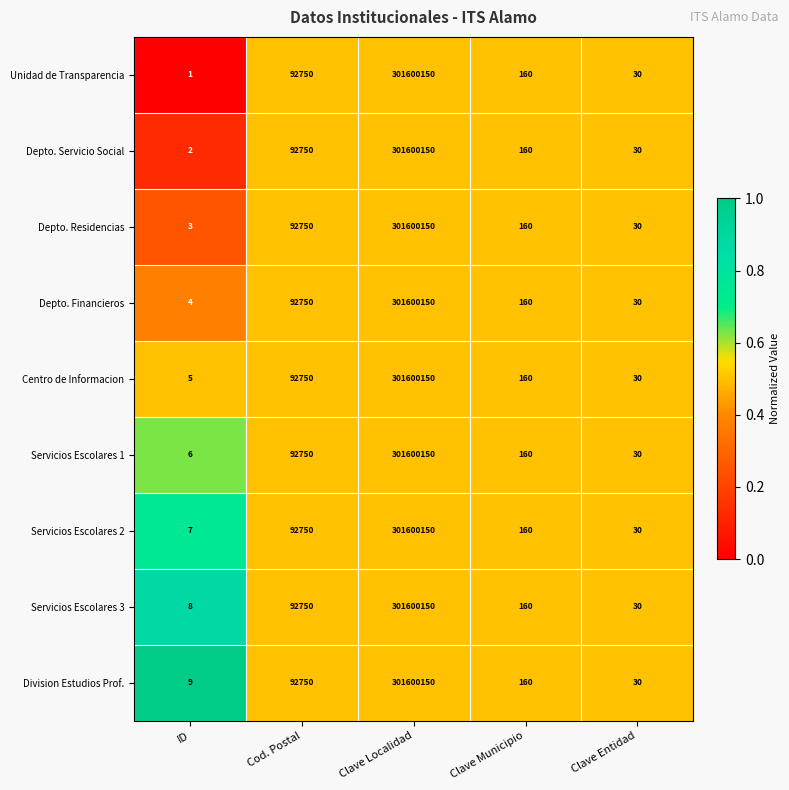

How many data points does each series have?

5